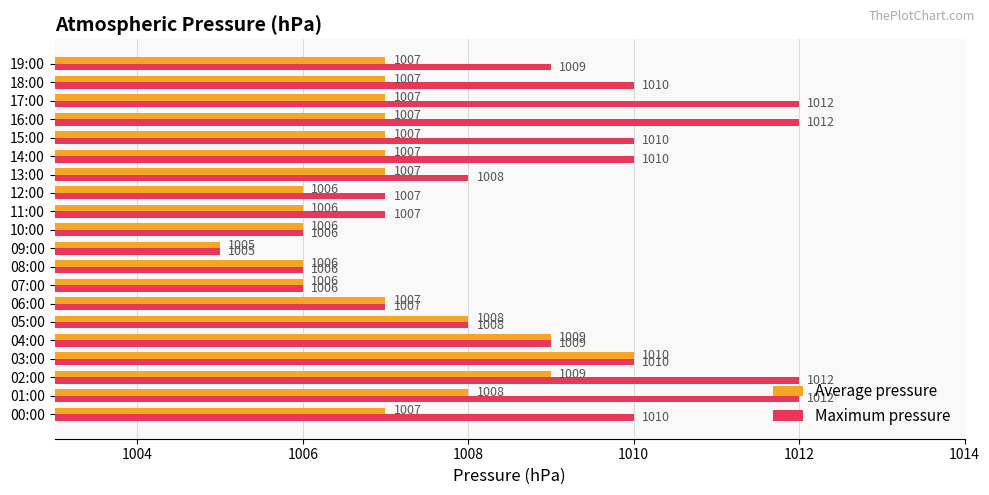

Which series has the widest spread of values?

Maximum pressure